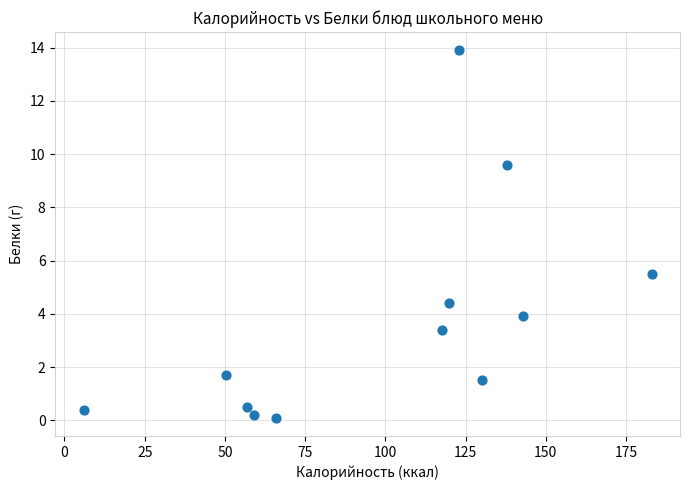

What Y value in the scatter plot is closest to 7?

5.5